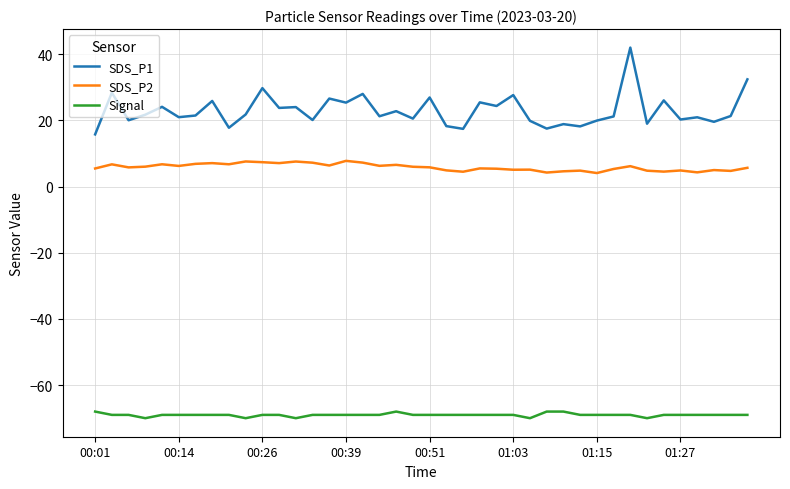

Rank the series by their maximum value, from highest to lowest.

SDS_P1, SDS_P2, Signal